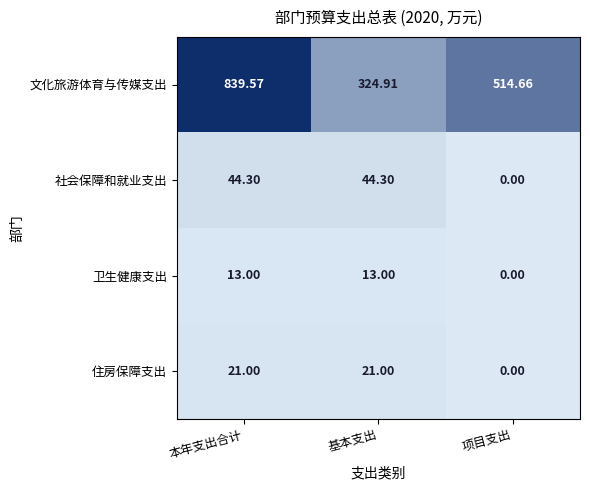

Which series has the largest total across all categories?

文化旅游体育与传媒支出